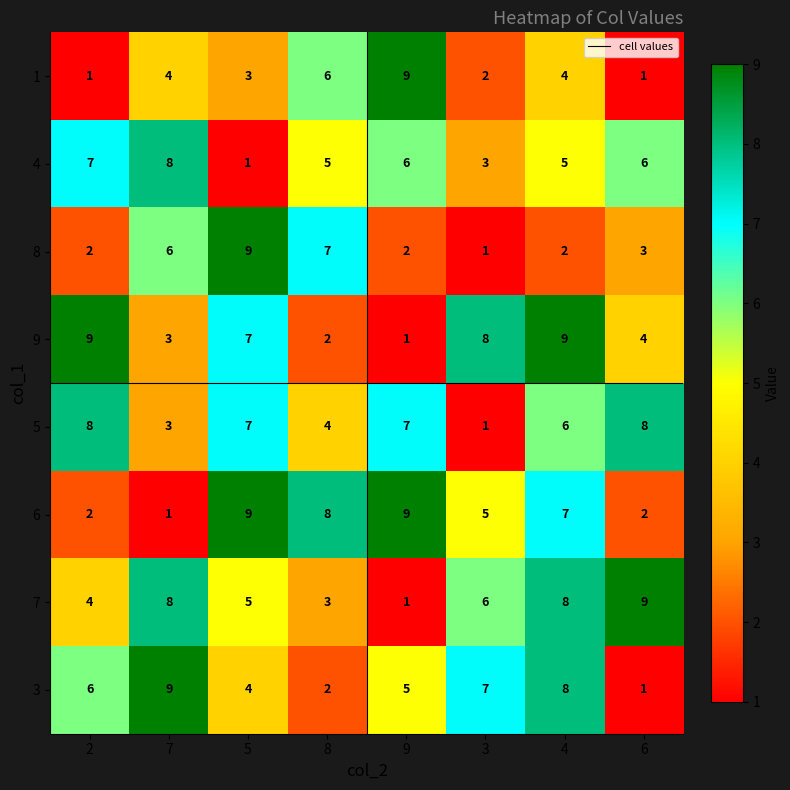

How many data points does each series have?

8